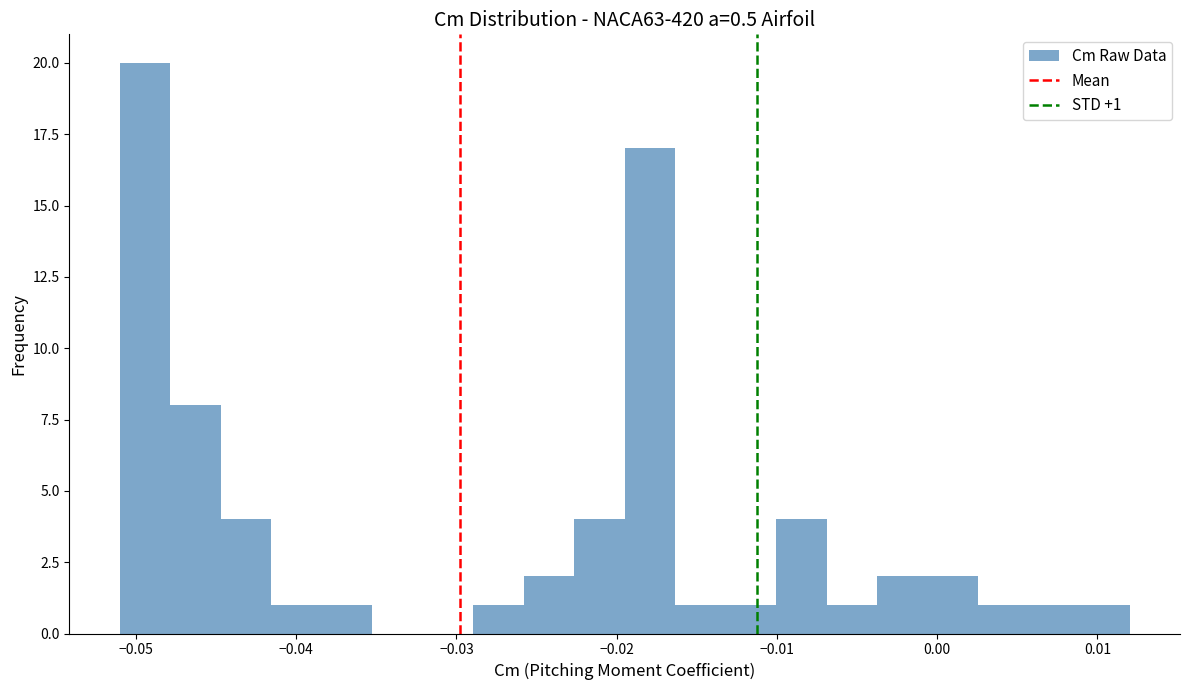

Read against the x-axis, roughly where is the centre of the tallest bar?

-0.049